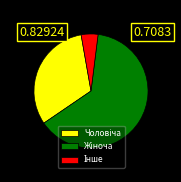

Is there a majority slice in this chart?

Yes